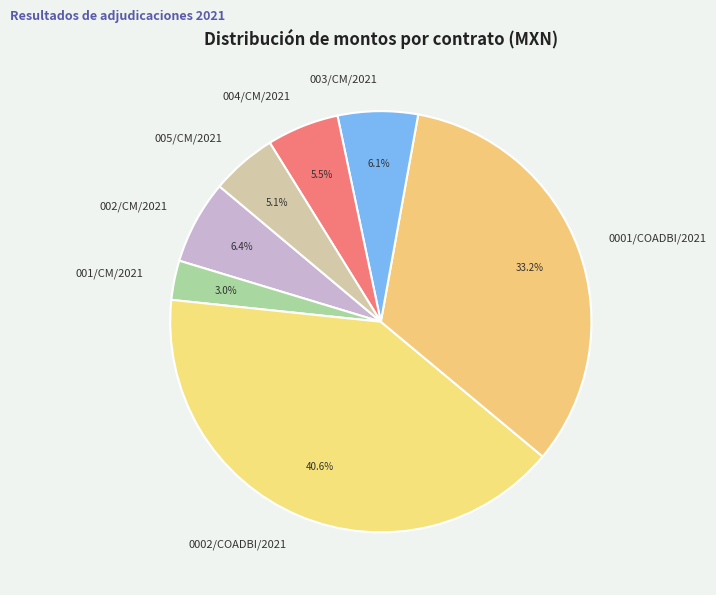

Combined, what portion of the pie is 005/CM/2021 and 0001/COADBI/2021?

38.3%